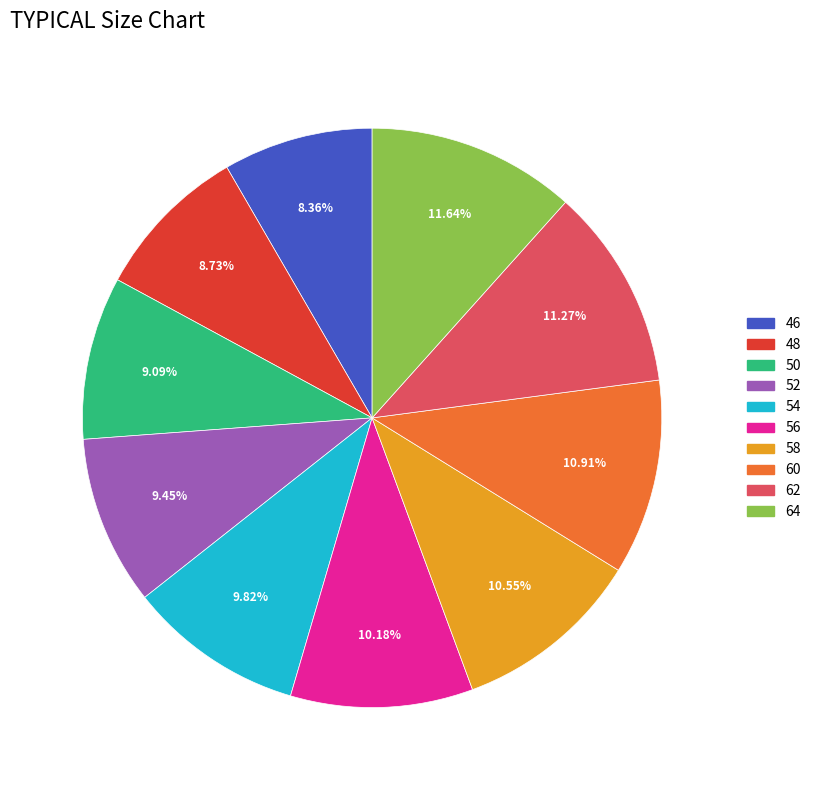

Between 62 and 52, which is larger?

62